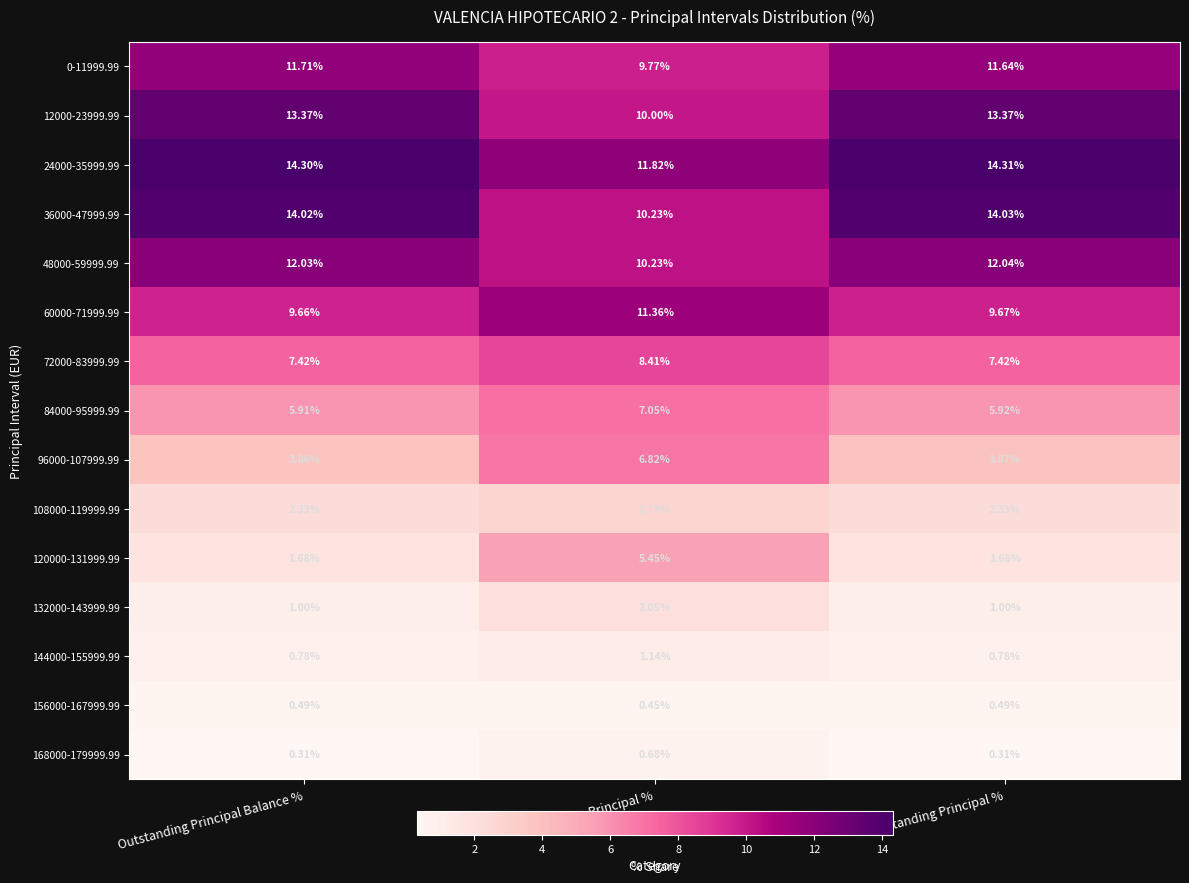

At which category does the chart reach its peak across all series?

Outstanding Principal %